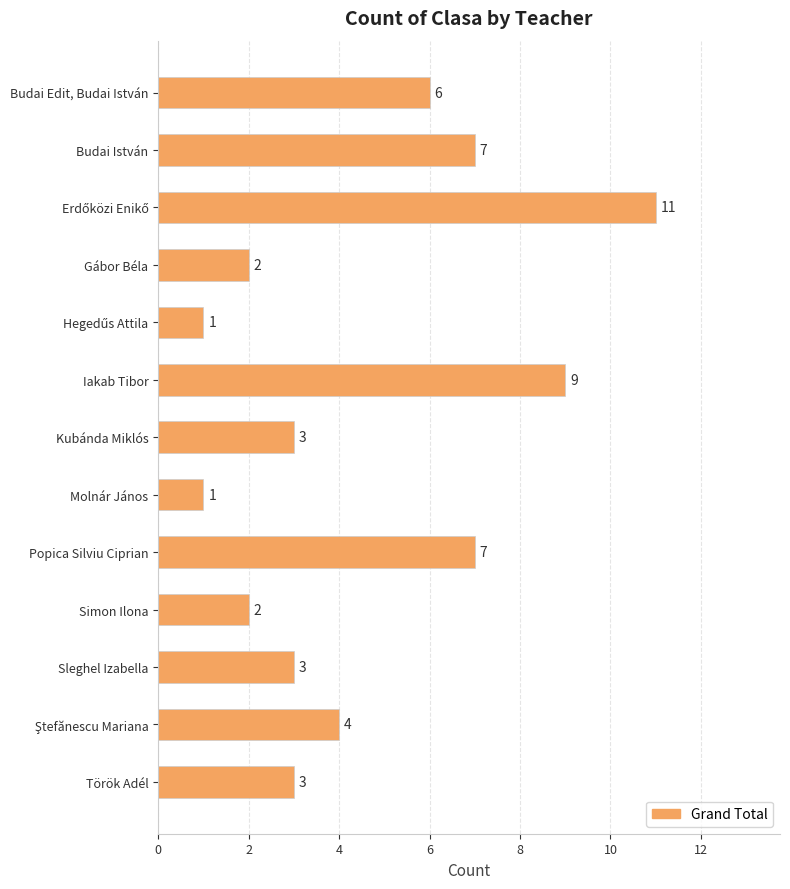

The chart shows a value of 7 at Budai István. True or false?

True